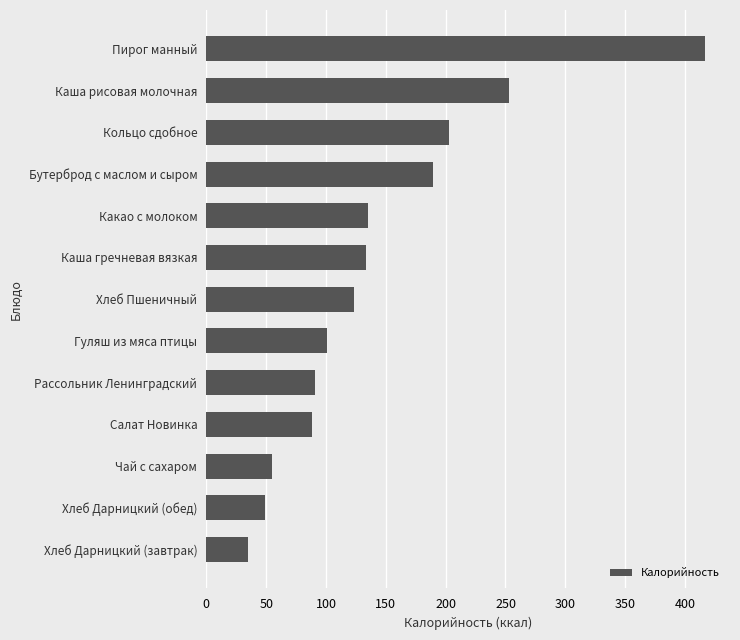

Read the value at Хлеб Пшеничный.

123.4